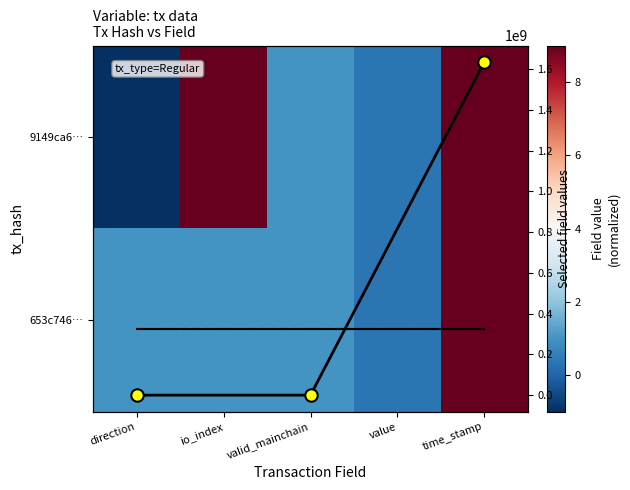

What is the smallest value displayed?

-1.0